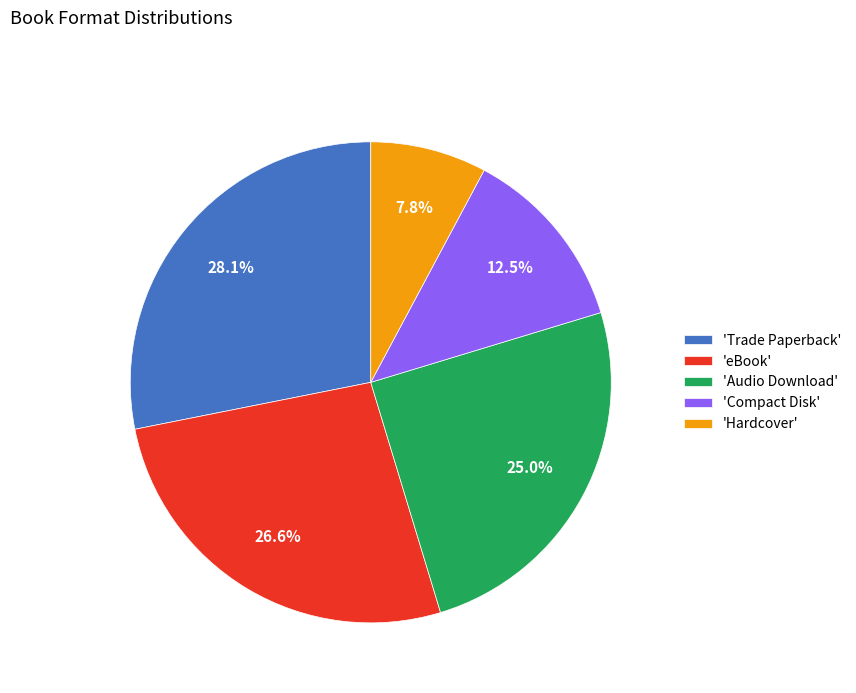

Is there any slice that represents more than half of the pie?

No